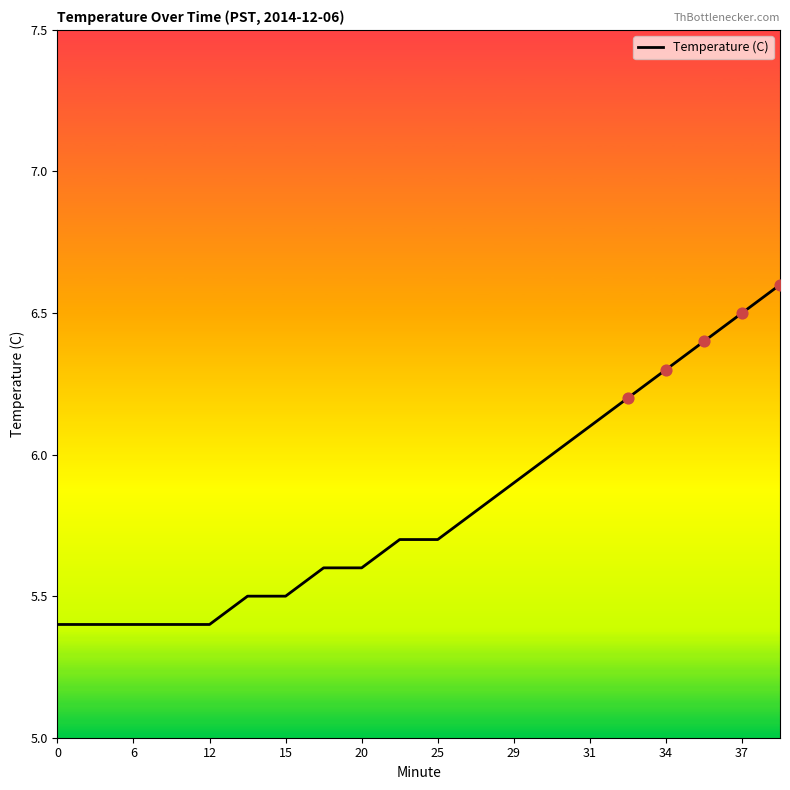

What is the difference between the maximum and minimum values?

1.2